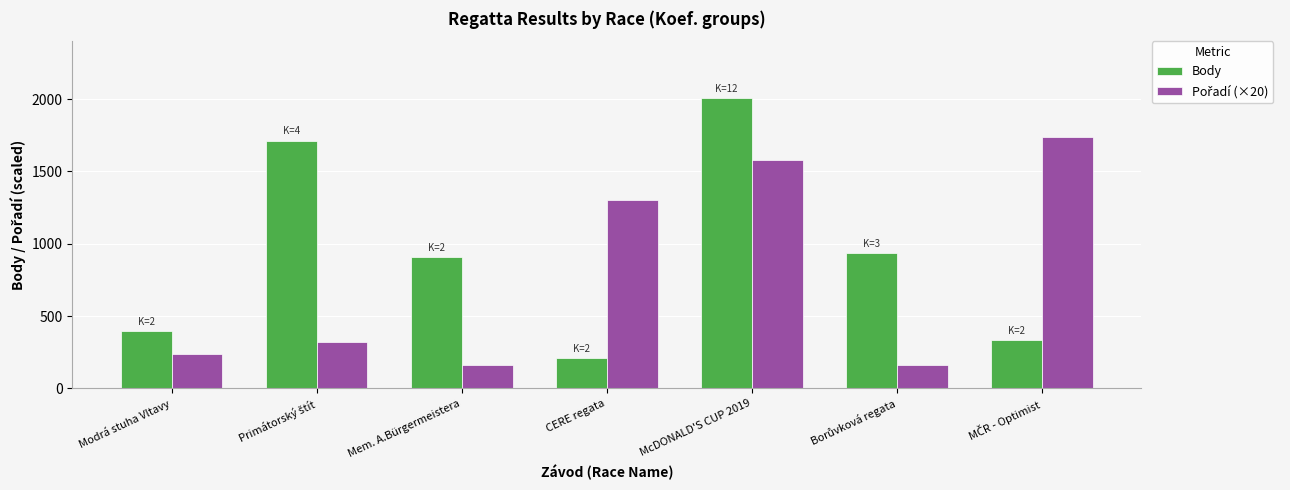

Which series has the largest range (max minus min)?

Body